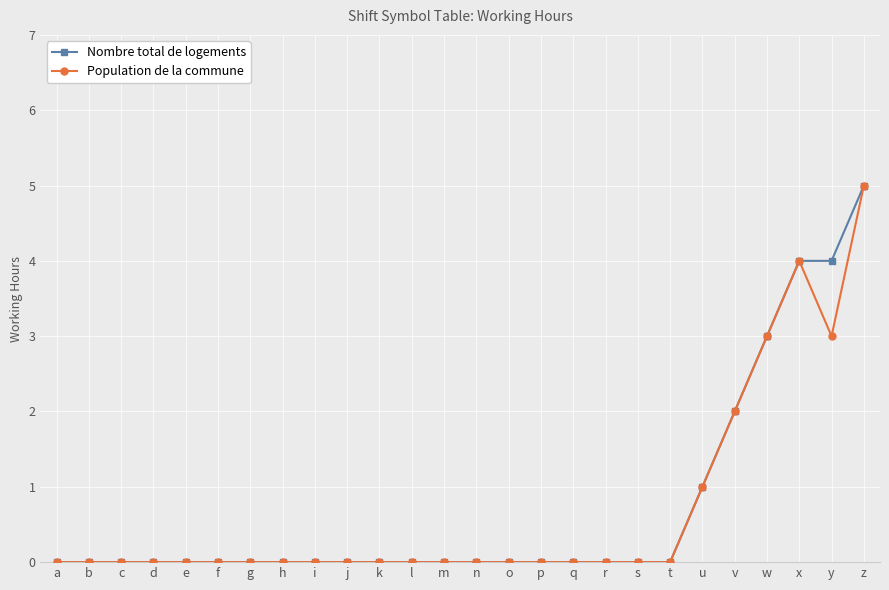

What is the sum of all Nombre total de logements values?

19